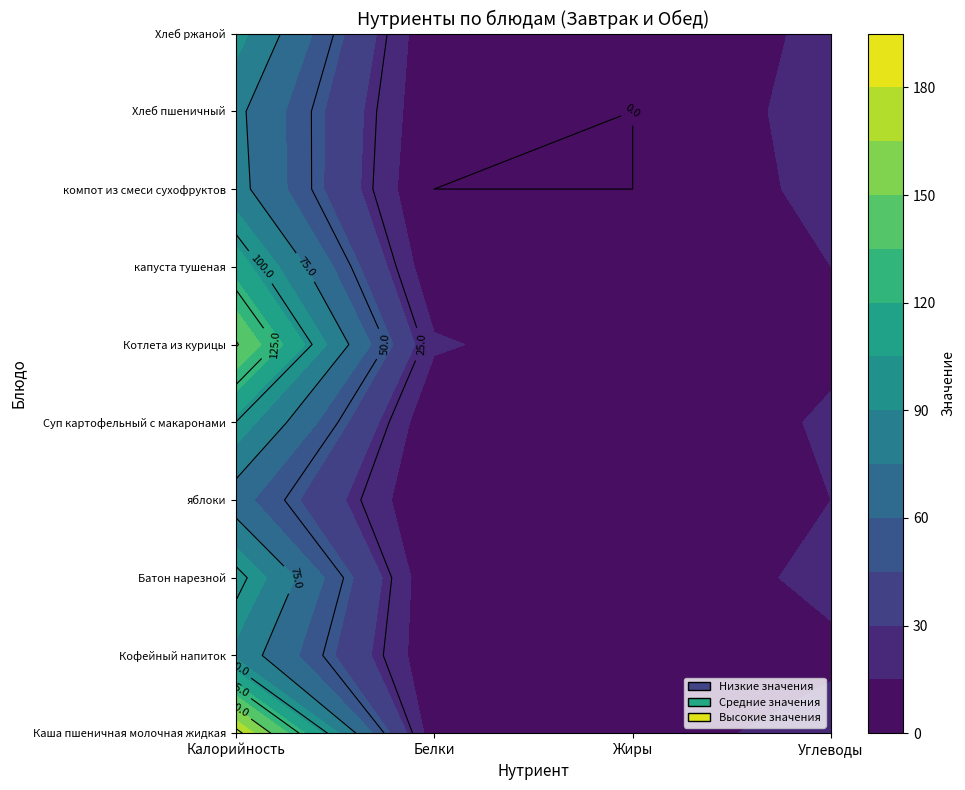

What is the total value across all series at 3?

174